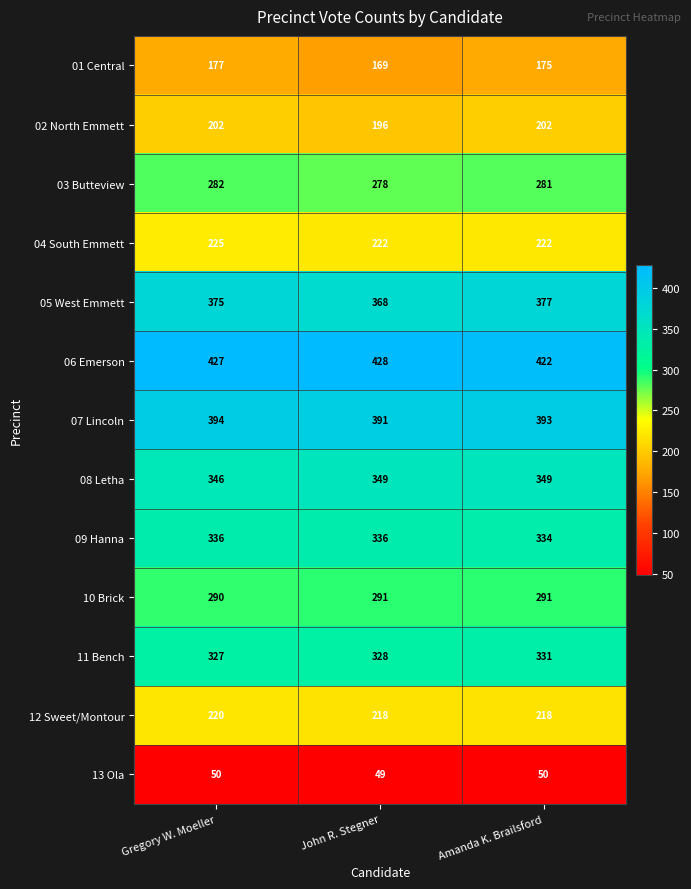

Which category has the highest value in the 06 Emerson series?

John R. Stegner